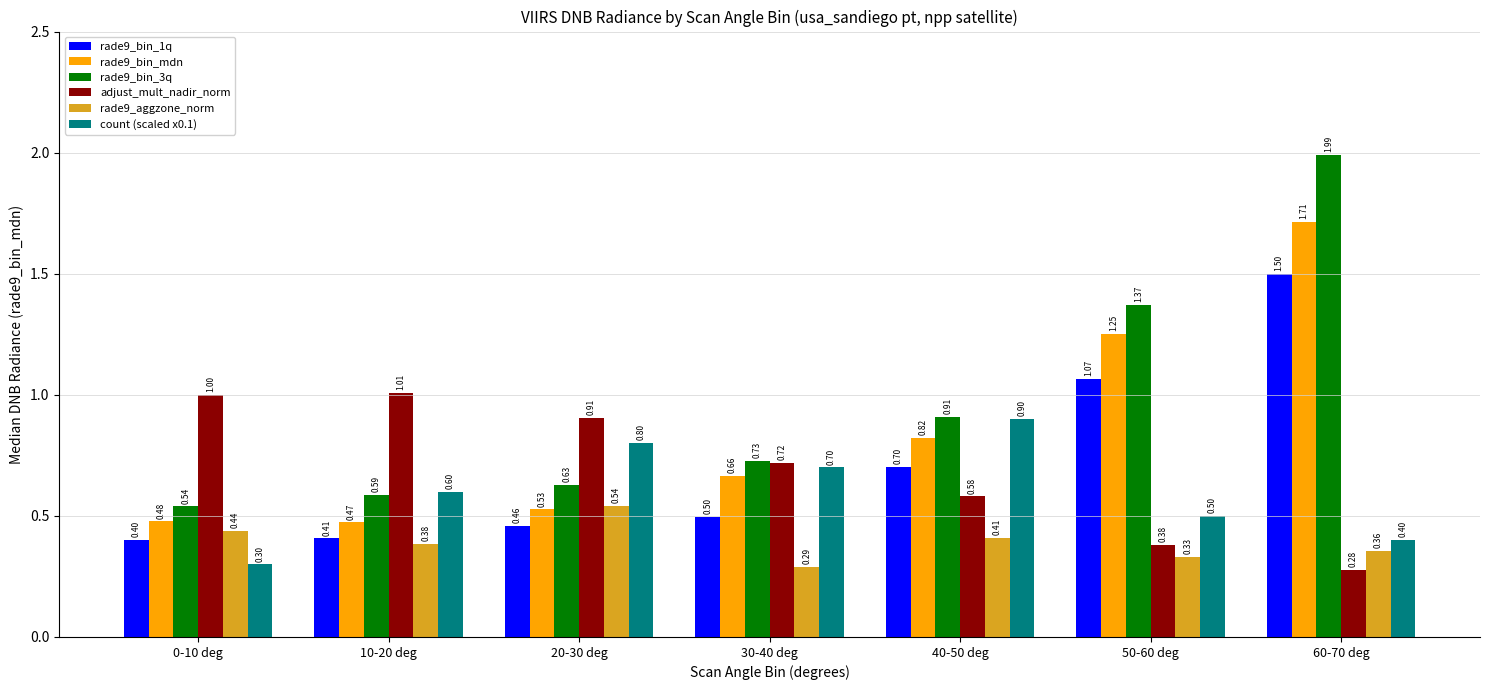

What is the value of the count (scaled x0.1) bar at the 4th from the left?

0.7